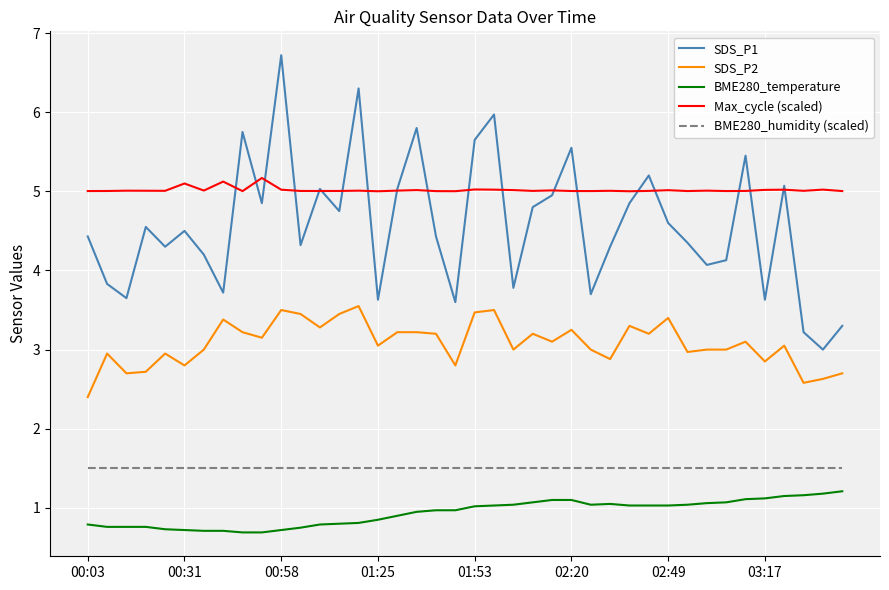

Which series has the largest total across all categories?

Max_cycle (scaled)